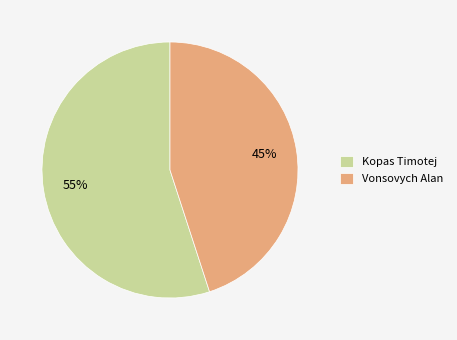

Is it true that Kopas Timotej is 49% of the pie?

False